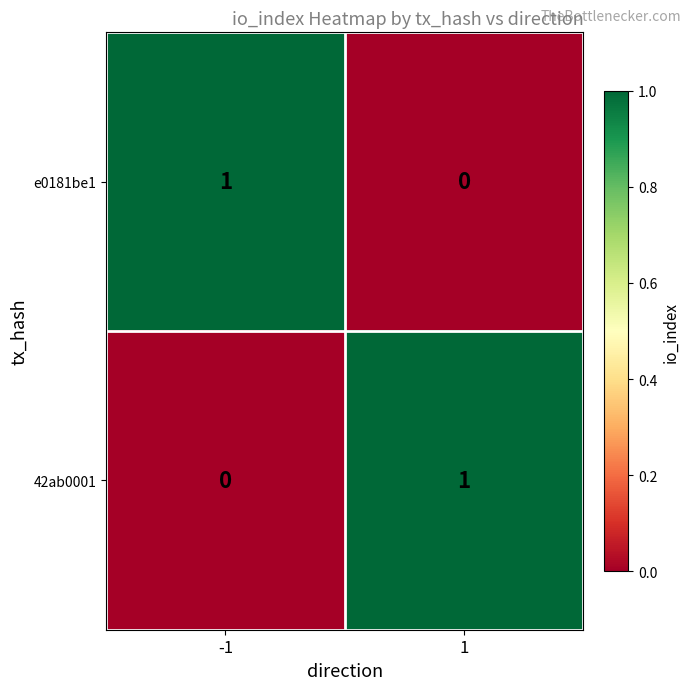

The value of 42ab0001 at 1 is 2. True or false?

False